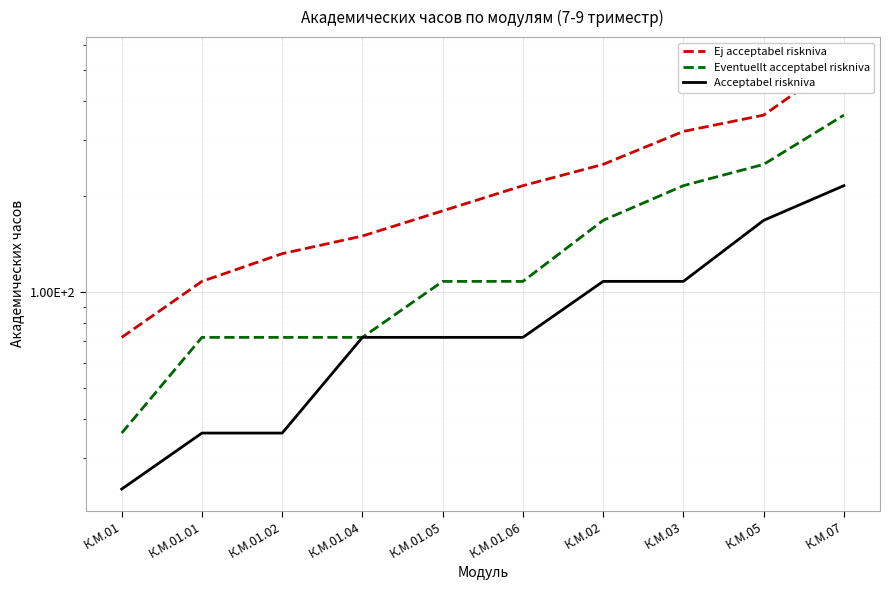

Reading right to left, list all the values displayed in this chart.

Ej acceptabel riskniva: К.М.07=542	К.М.05=360	К.М.03=320	К.М.02=252	К.М.01.06=216	К.М.01.05=180	К.М.01.04=150	К.М.01.02=132	К.М.01.01=108	К.М.01=72
Eventuellt acceptabel riskniva: К.М.07=360	К.М.05=252	К.М.03=216	К.М.02=168	К.М.01.06=108	К.М.01.05=108	К.М.01.04=72	К.М.01.02=72	К.М.01.01=72	К.М.01=36
Acceptabel riskniva: К.М.07=216	К.М.05=168	К.М.03=108	К.М.02=108	К.М.01.06=72	К.М.01.05=72	К.М.01.04=72	К.М.01.02=36	К.М.01.01=36	К.М.01=24